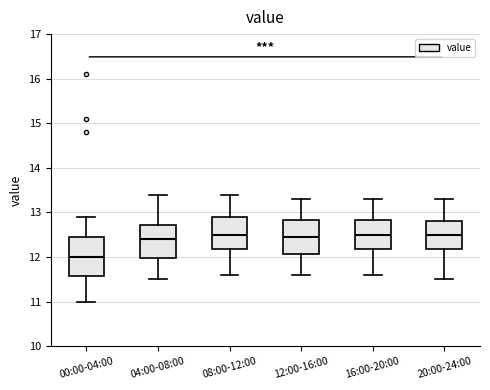

Where does the upper whisker of the box for 16:00-20:00 end on the y-axis? The values are not printed on the chart, so give them approximately, as read against the axis.

13.3